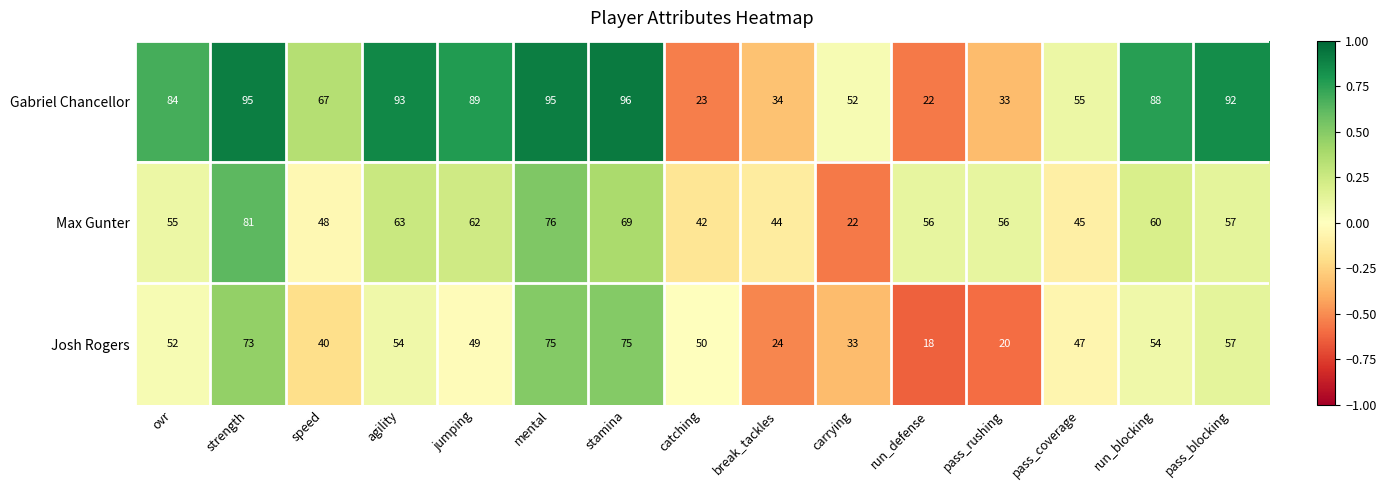

What is the sum of all Gabriel Chancellor values?

1018